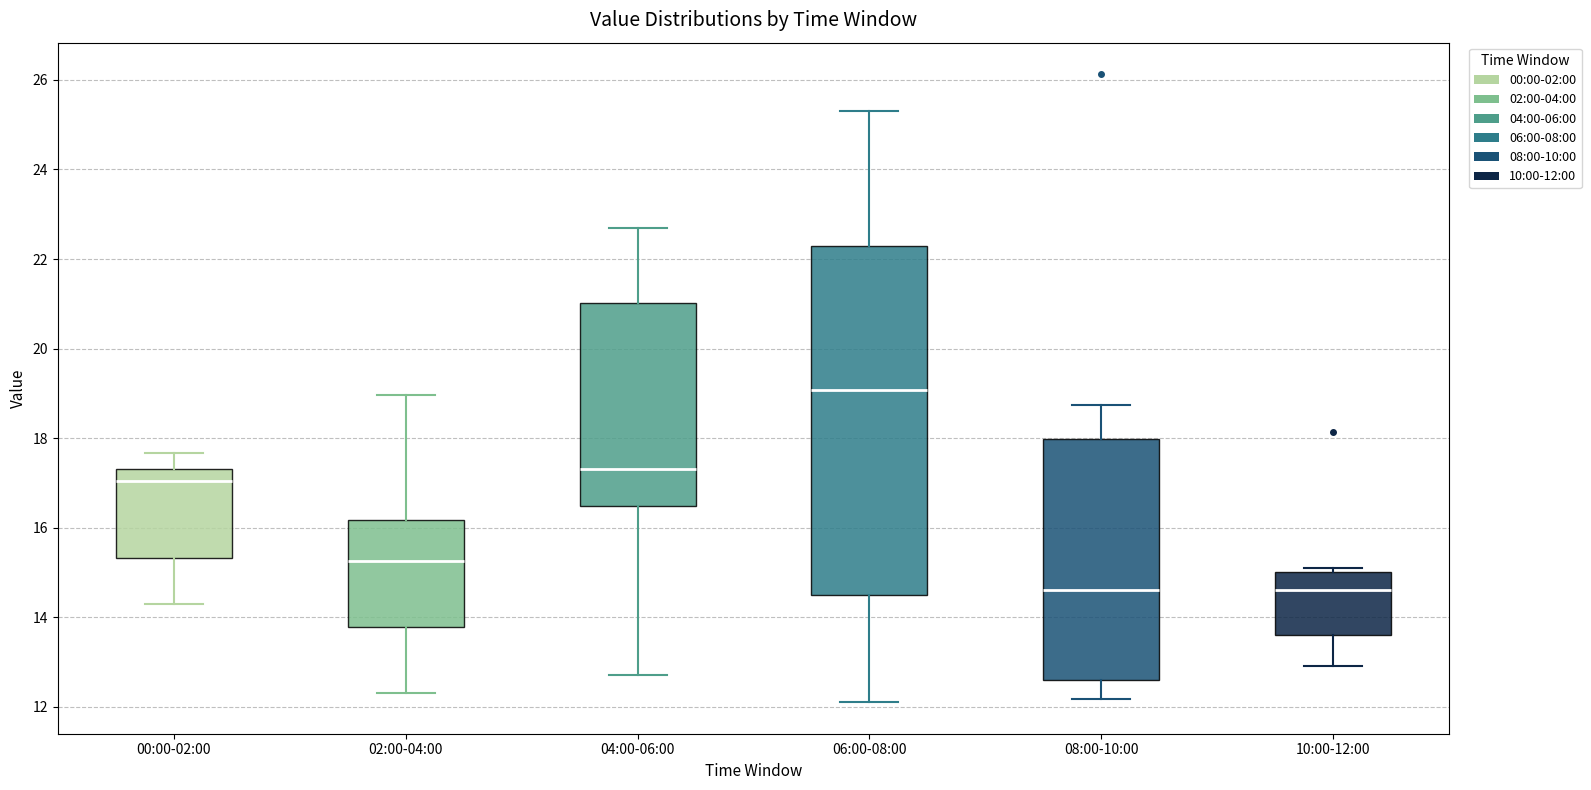

Reading left to right, transcribe this box plot: for each box, give where its median line is, the range the box spans, and where its two whiskers end, as read against the y-axis. The values are not printed on the chart, so give them approximately, as read against the axis.

00:00-02:00: median 17.0, box 15.4 to 17.4, whiskers 14.4 to 17.6
02:00-04:00: median 15.2, box 13.8 to 16.2, whiskers 12.4 to 19.0
04:00-06:00: median 17.4, box 16.4 to 21.0, whiskers 12.8 to 22.8
06:00-08:00: median 19.0, box 14.4 to 22.2, whiskers 12.2 to 25.4
08:00-10:00: median 14.6, box 12.6 to 18.0, whiskers 12.2 to 18.8
10:00-12:00: median 14.6, box 13.6 to 15.0, whiskers 13.0 to 15.2